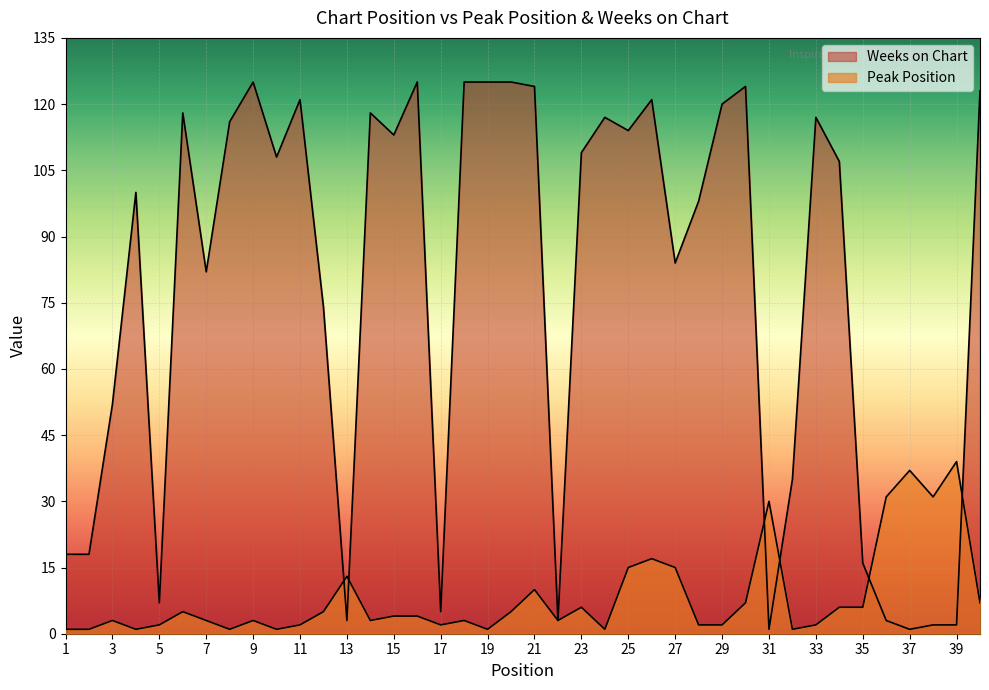

True or false: Weeks on Chart has more than 0 points higher than both neighbors.

True